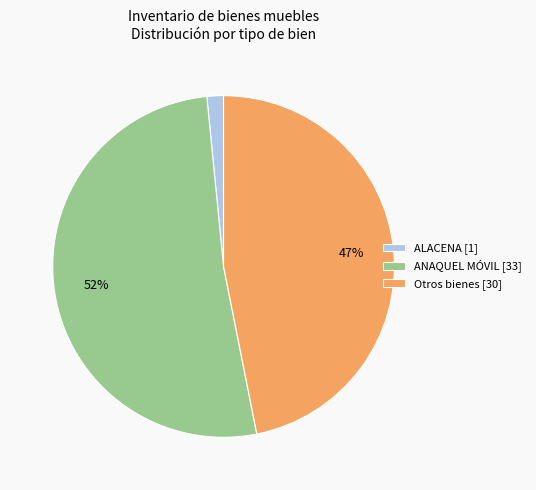

Does any single category account for the majority?

Yes